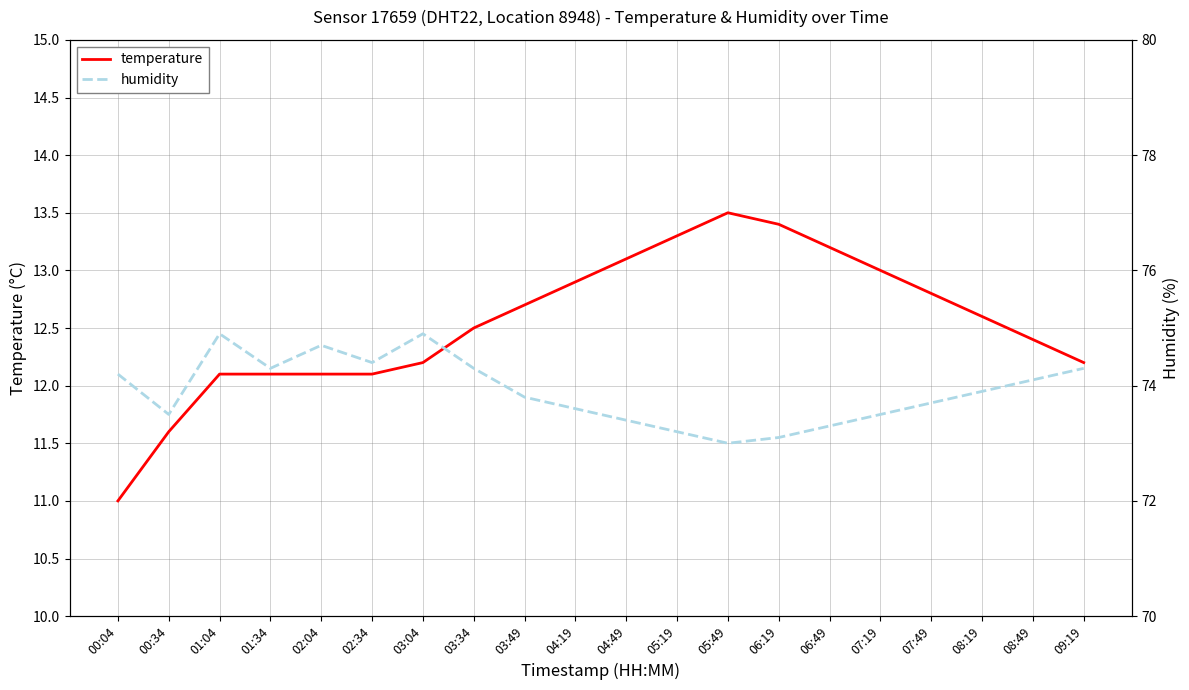

What is the difference between the highest and lowest values at 09:19?

62.1